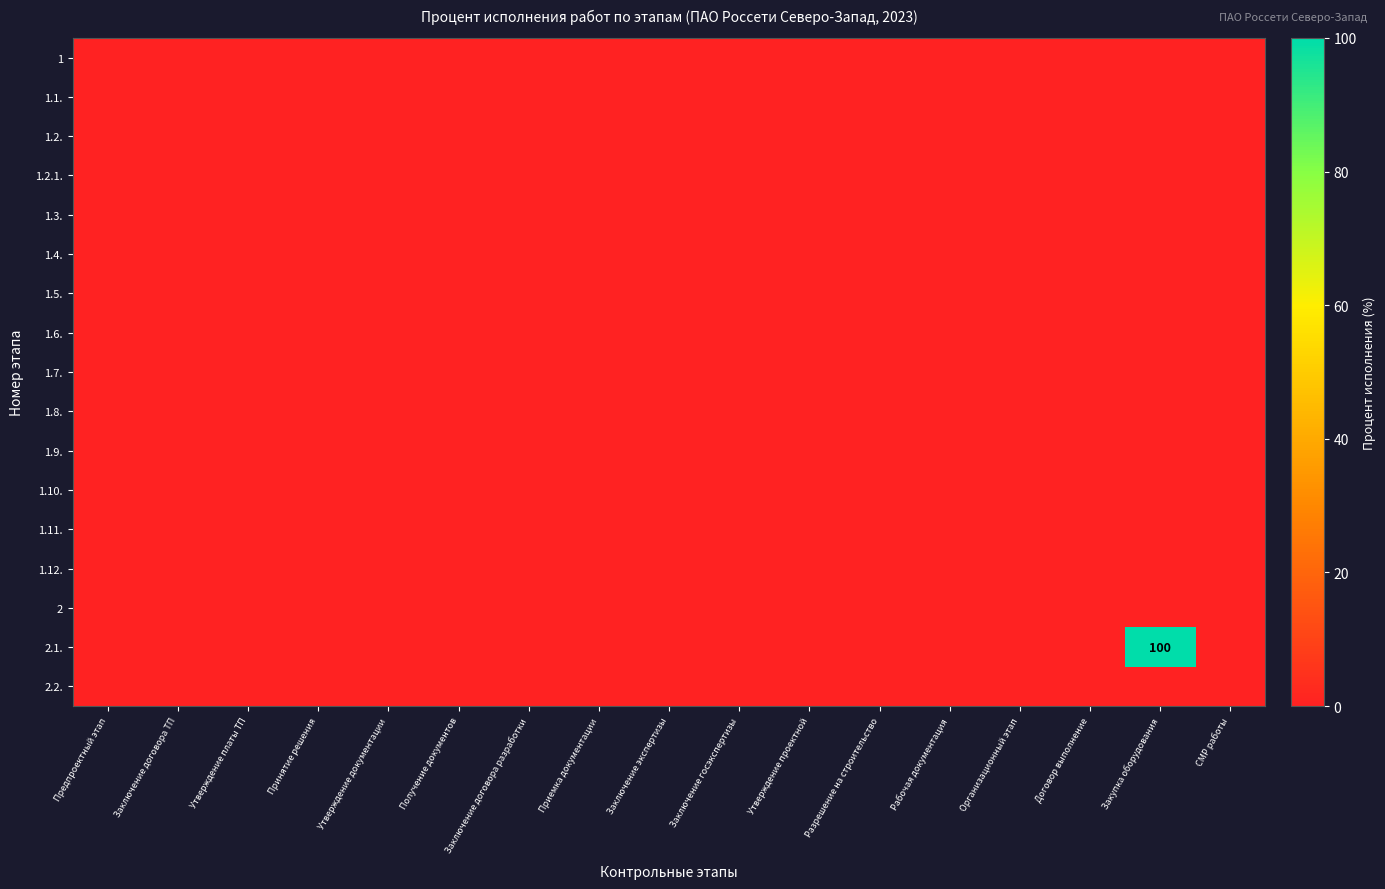

The value of 2.2. at Заключение договора ТП is 0. True or false?

True